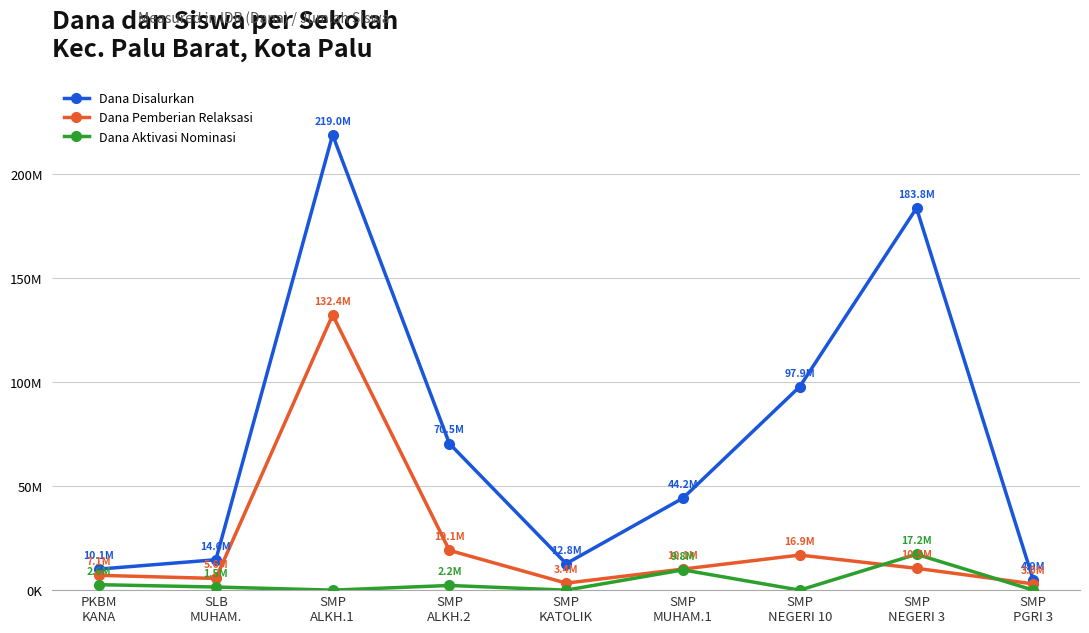

At which category does Dana Aktivasi Nominasi reach its first local peak?

SMP
ALKH.2